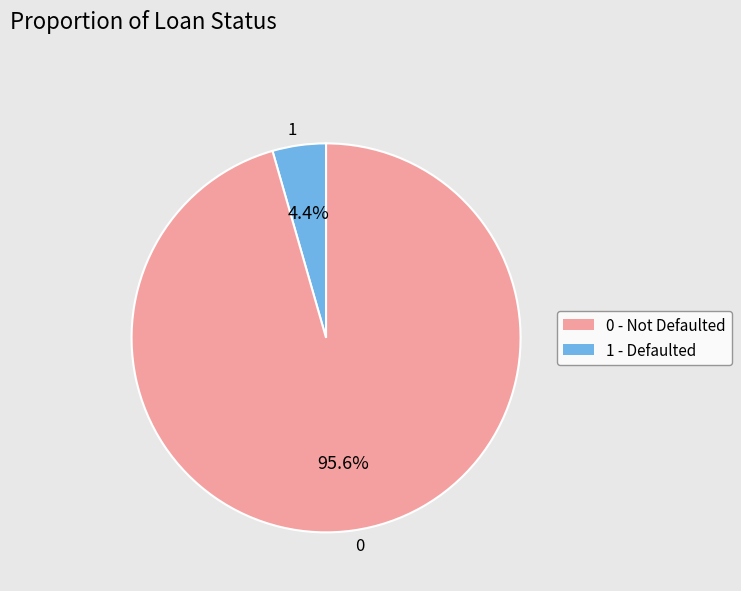

Is 1 the majority of the pie?

No